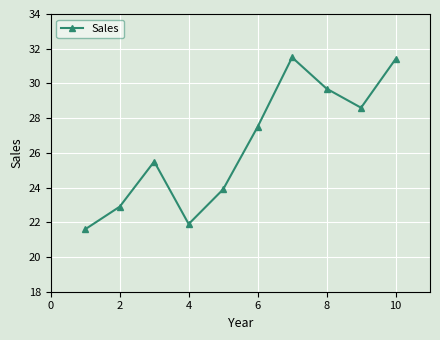

True or false: the data has more than 0 interior local peaks.

True